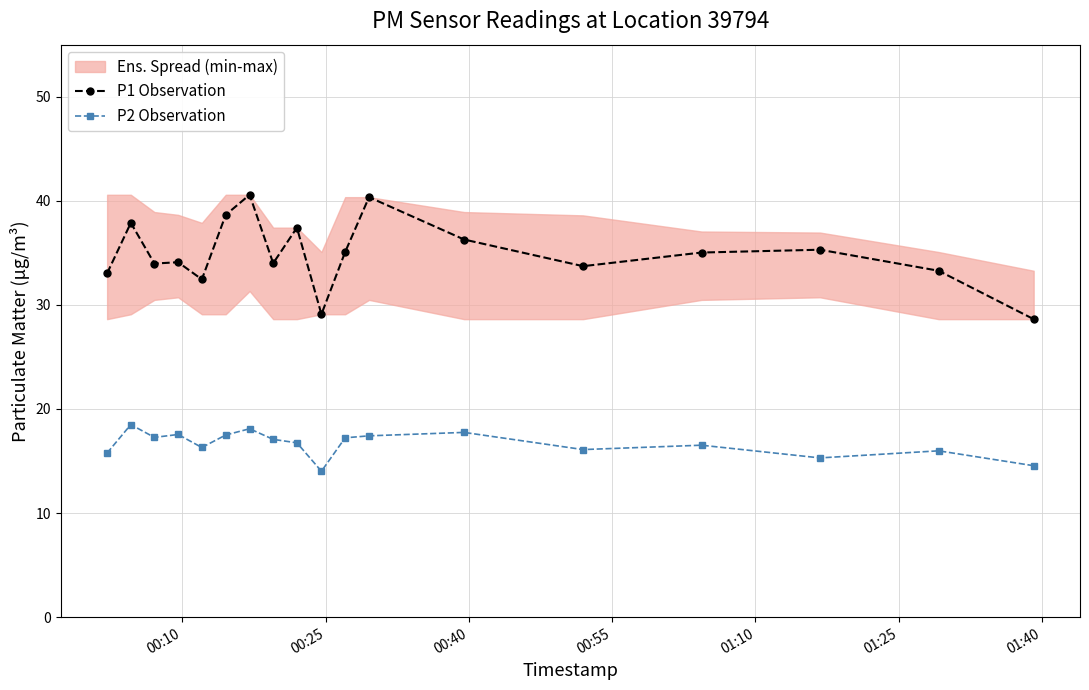

How many data points in P2 Observation are above 17?

9